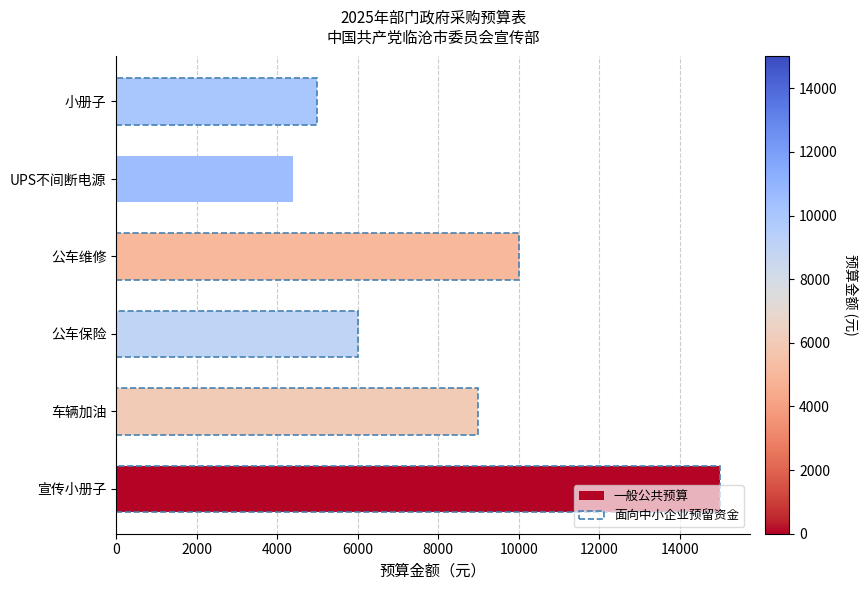

Reading left to right, extract all data points from this chart.

一般公共预算: 15000	9000	6000	10000	4400	5000
面向中小企业预留资金: 15000	9000	6000	10000	0	5000